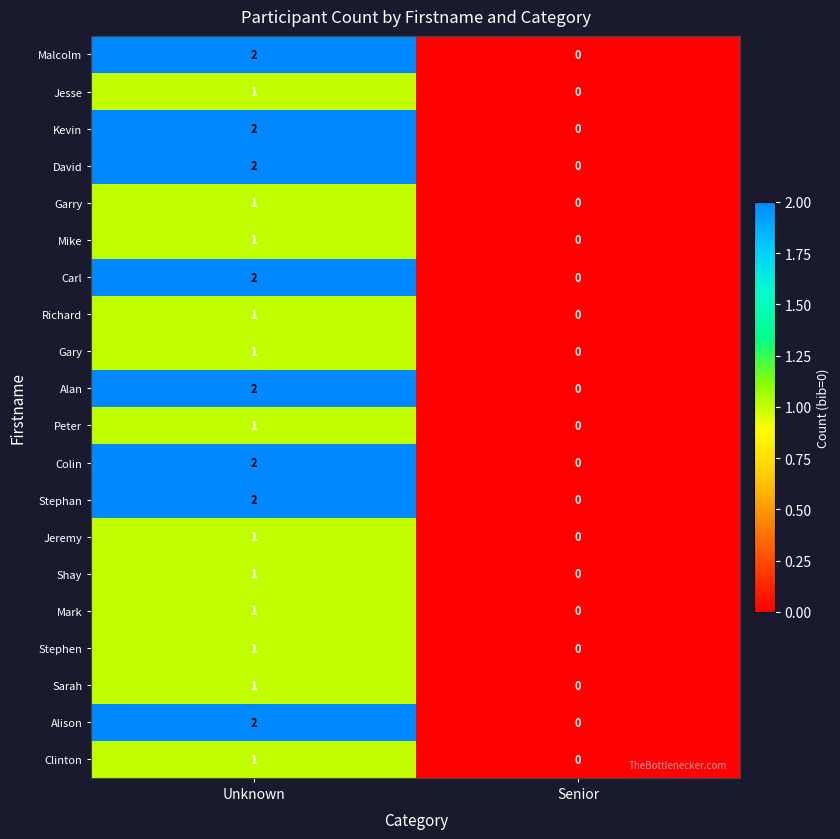

The Stephan series shows 0 at Senior. True or false?

True